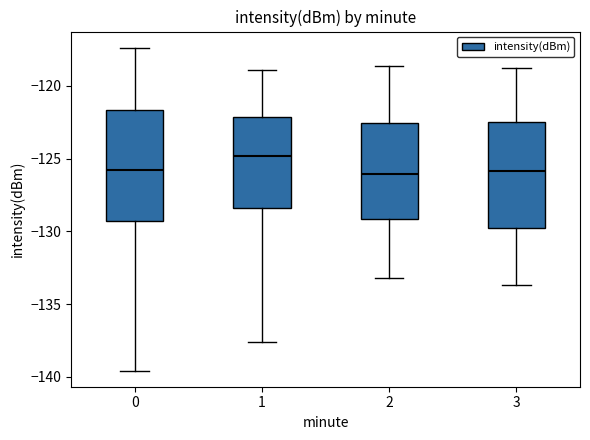

Reading left to right, read every box against the y-axis: the position of its median line, the range the box covers, and the ends of its whiskers. The values are not printed on the chart, so give them approximately, as read against the axis.

0: median -126.0, box -129.5 to -121.5, whiskers -139.5 to -117.5
1: median -125.0, box -128.5 to -122.0, whiskers -137.5 to -119.0
2: median -126.0, box -129.0 to -122.5, whiskers -133.0 to -118.5
3: median -126.0, box -130.0 to -122.5, whiskers -133.5 to -119.0